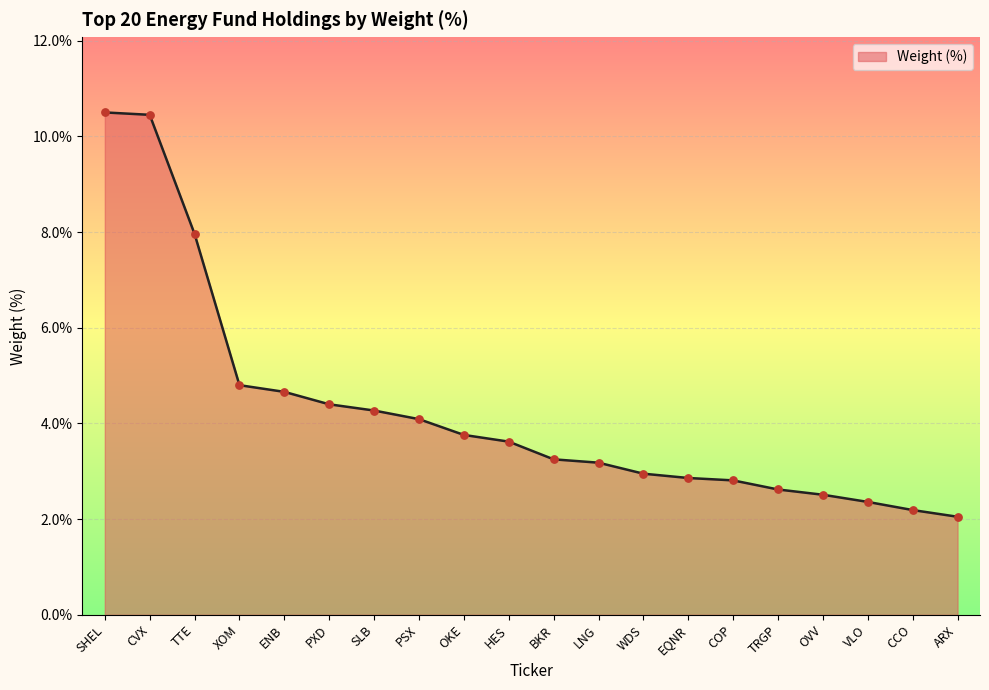

Approximately how many times larger is the value at COP compared to EQNR?

1.0